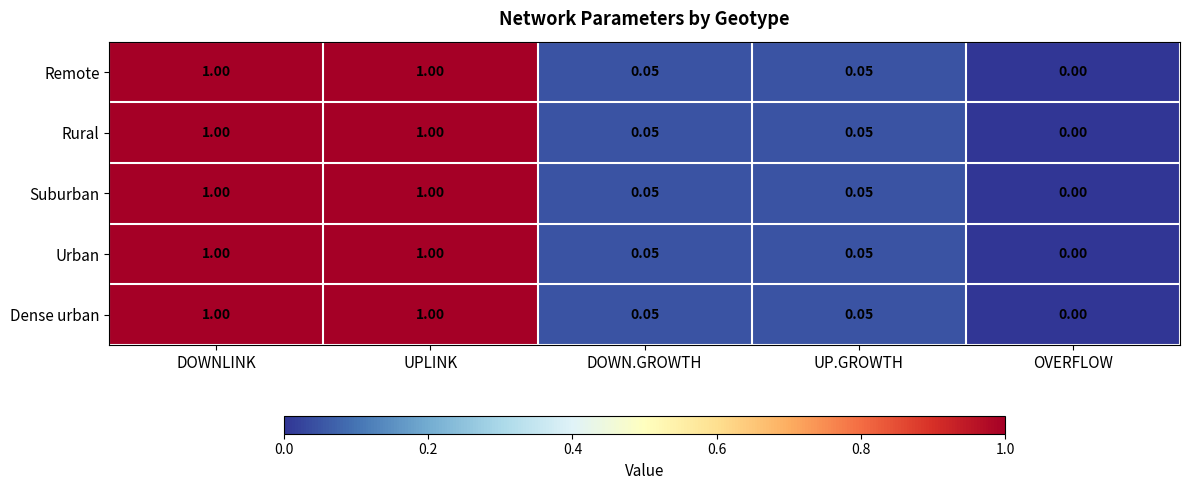

Which category has the lowest value across all series?

OVERFLOW